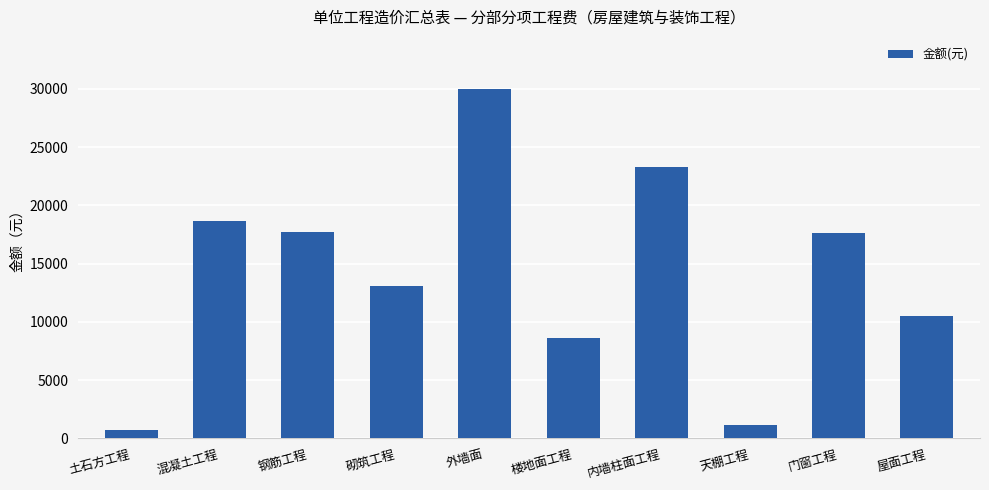

What is the change in value from 外墙面 to 天棚工程?

-28840